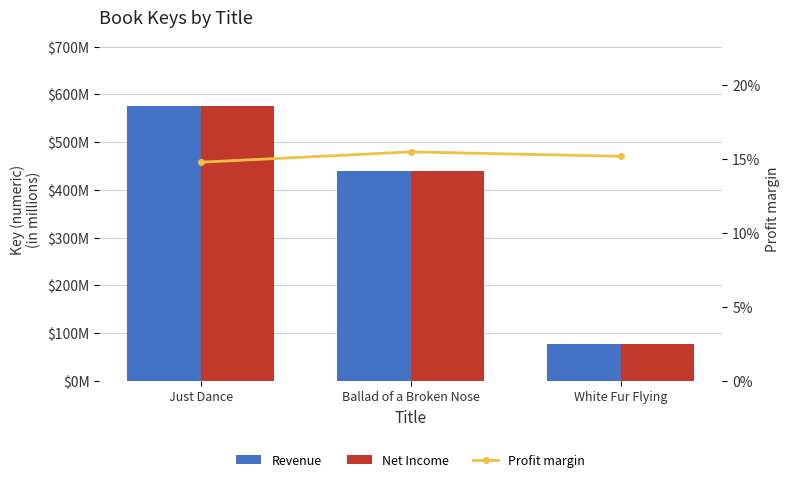

The Profit margin series shows 0.2 at White Fur Flying. True or false?

True